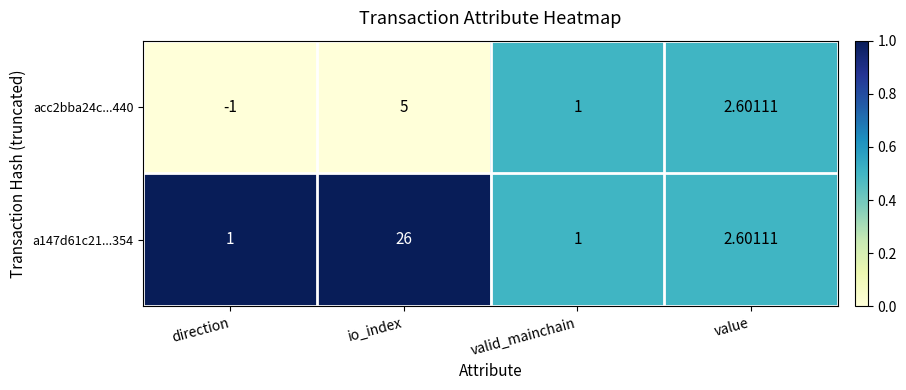

List the labels in order of acc2bba24c...440 value, smallest first.

direction, valid_mainchain, value, io_index